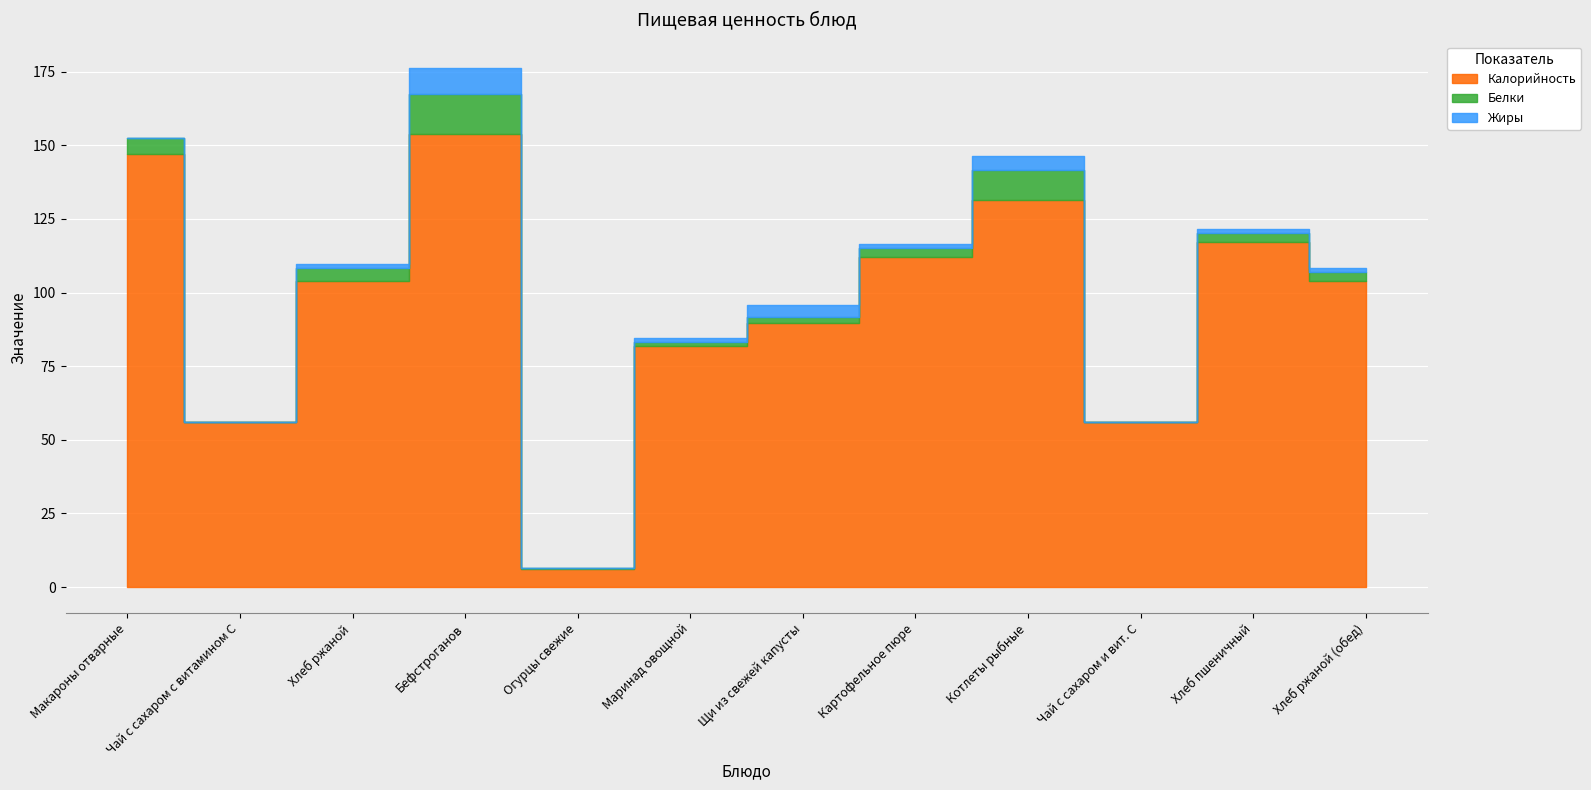

What is the label of the 4th point from the right?

Котлеты рыбные